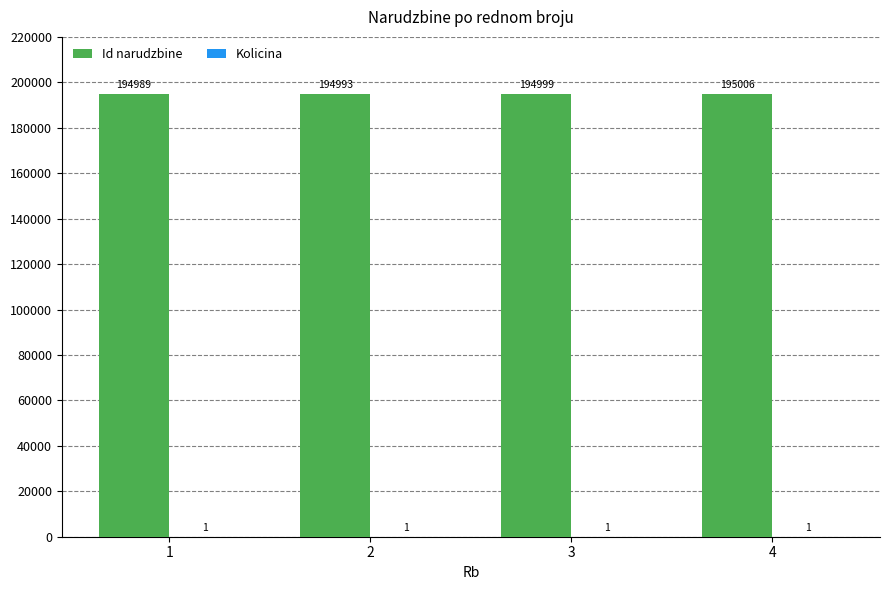

Between 2 and 4, which series saw the biggest shift?

Id narudzbine